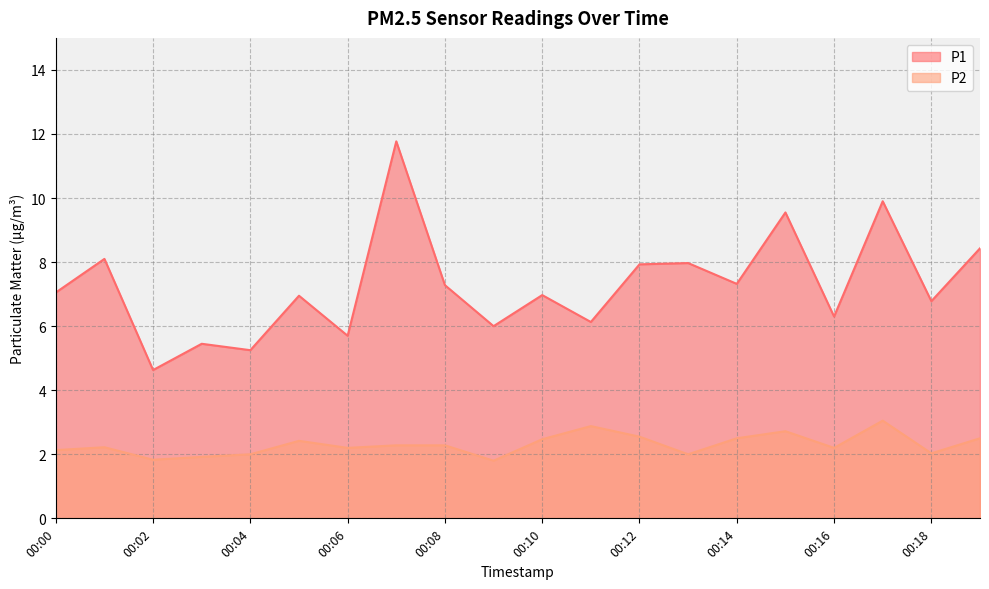

What is the difference between the second highest and second lowest values in the P1 series?

4.7